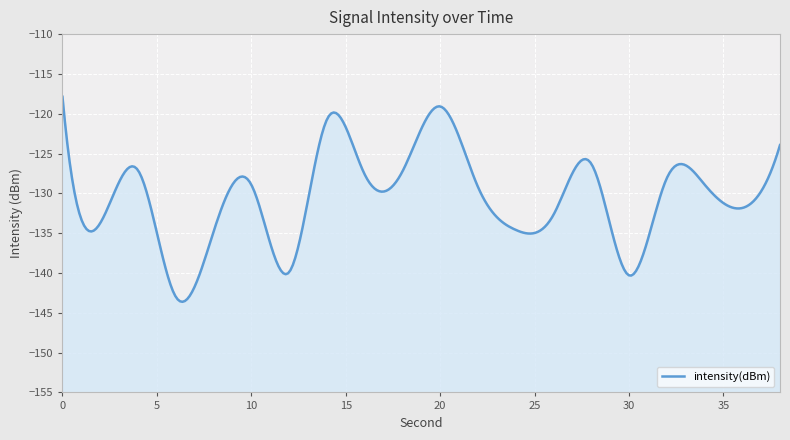

How many data points are less than -128?

12